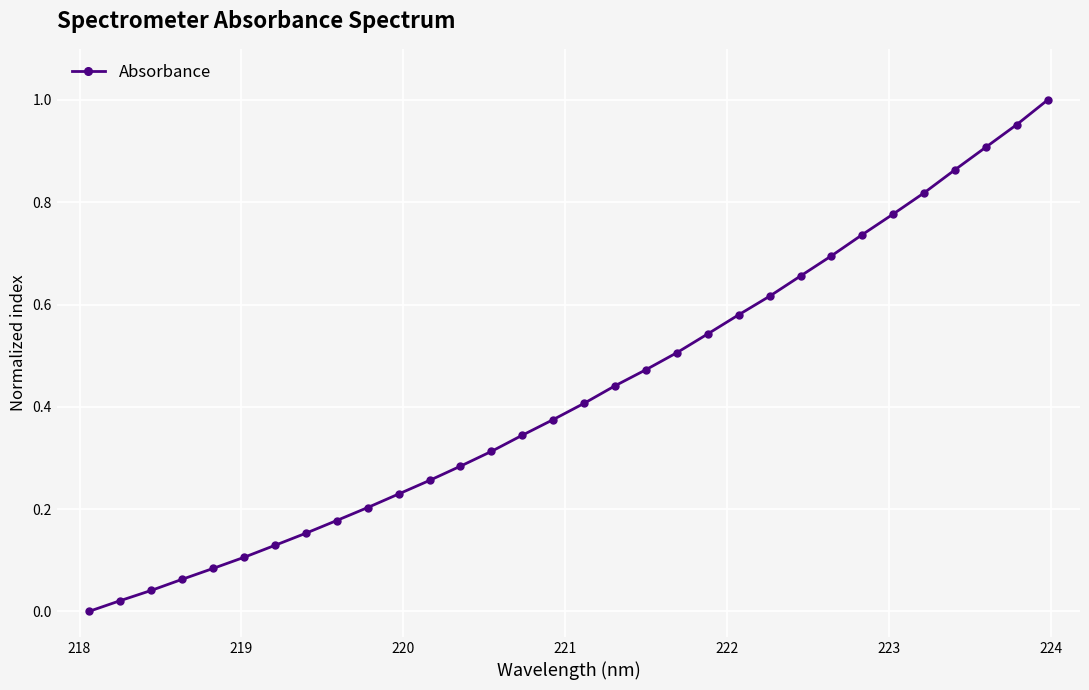

True or false: the data has more than 2 interior local peaks.

False